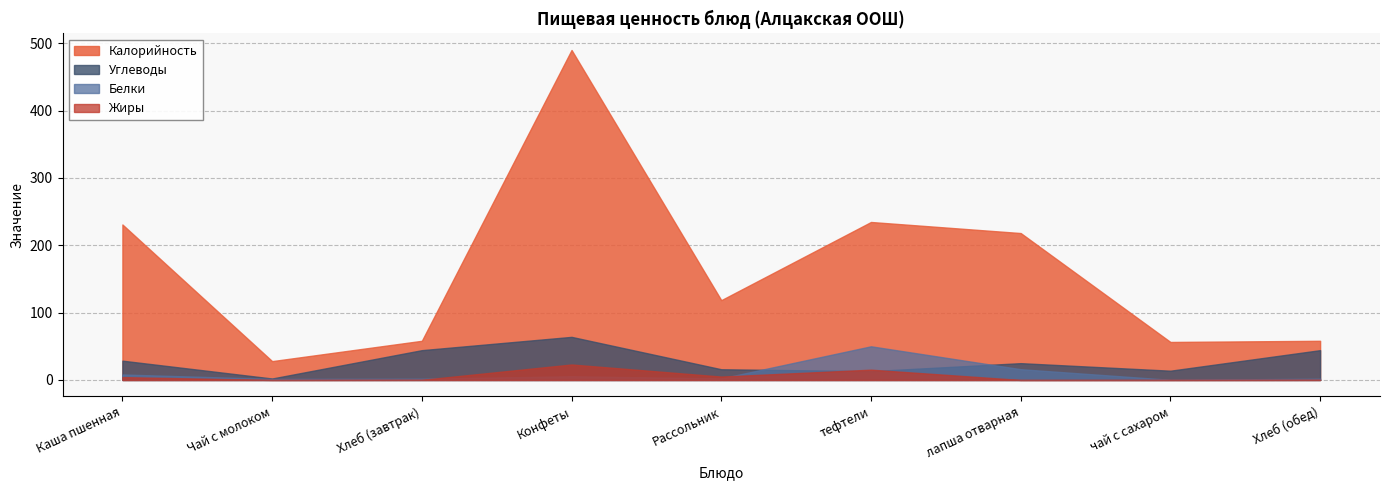

True or false: Калорийность and Белки cross at least once.

False